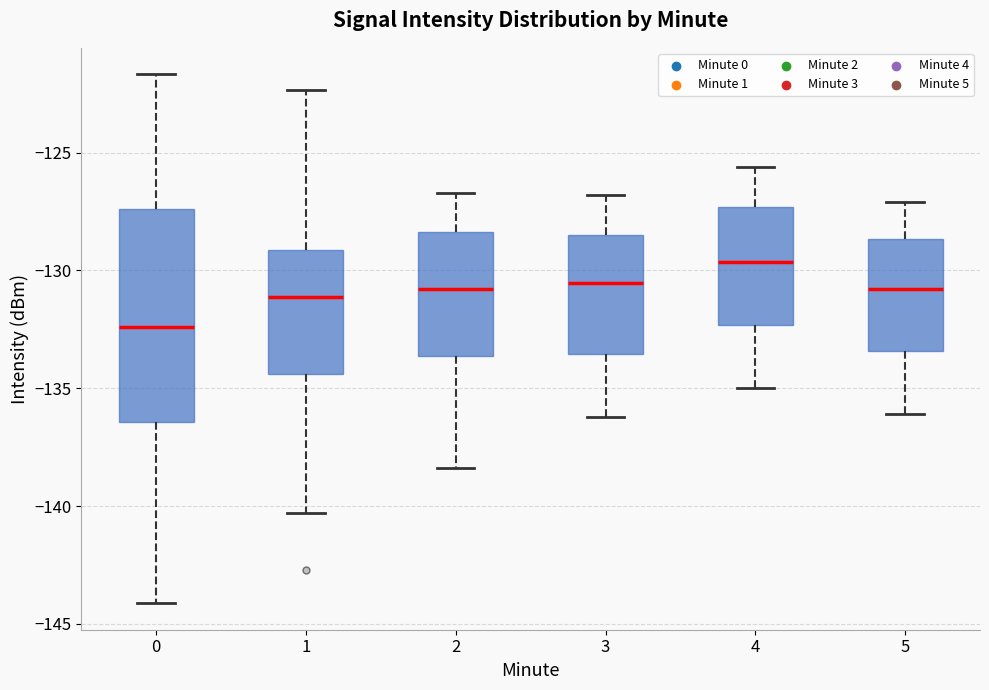

Reading left to right, transcribe this box plot: for each box, give where its median line is, the range the box spans, and where its two whiskers end, as read against the y-axis. The values are not printed on the chart, so give them approximately, as read against the axis.

0: median -132.5, box -136.5 to -127.5, whiskers -144.0 to -121.5
1: median -131.0, box -134.5 to -129.0, whiskers -140.5 to -122.5
2: median -131.0, box -133.5 to -128.5, whiskers -138.5 to -126.5
3: median -130.5, box -133.5 to -128.5, whiskers -136.0 to -127.0
4: median -129.5, box -132.5 to -127.5, whiskers -135.0 to -125.5
5: median -131.0, box -133.5 to -128.5, whiskers -136.0 to -127.0